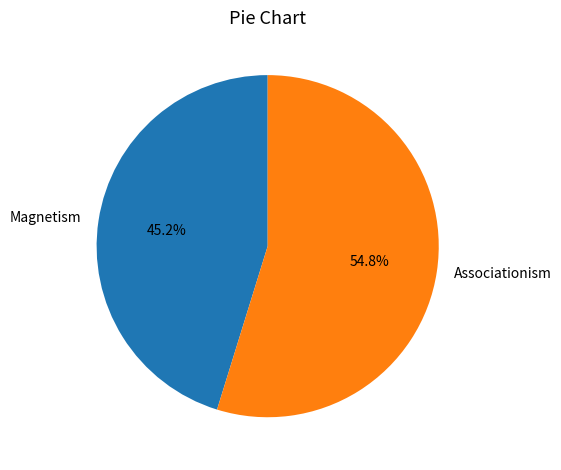

Is it true that Associationism is 41% of the pie?

False